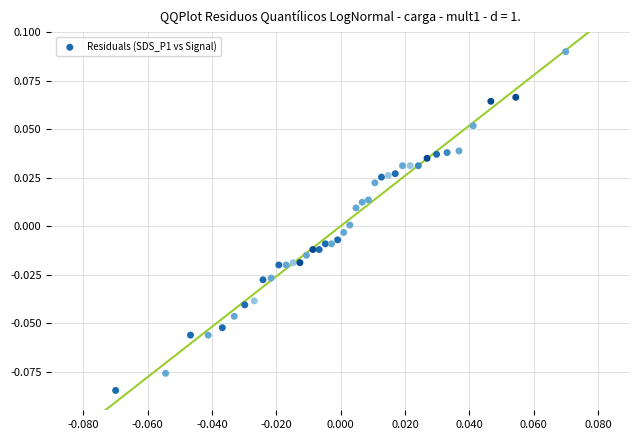

Count the number of points in this scatter plot.

40